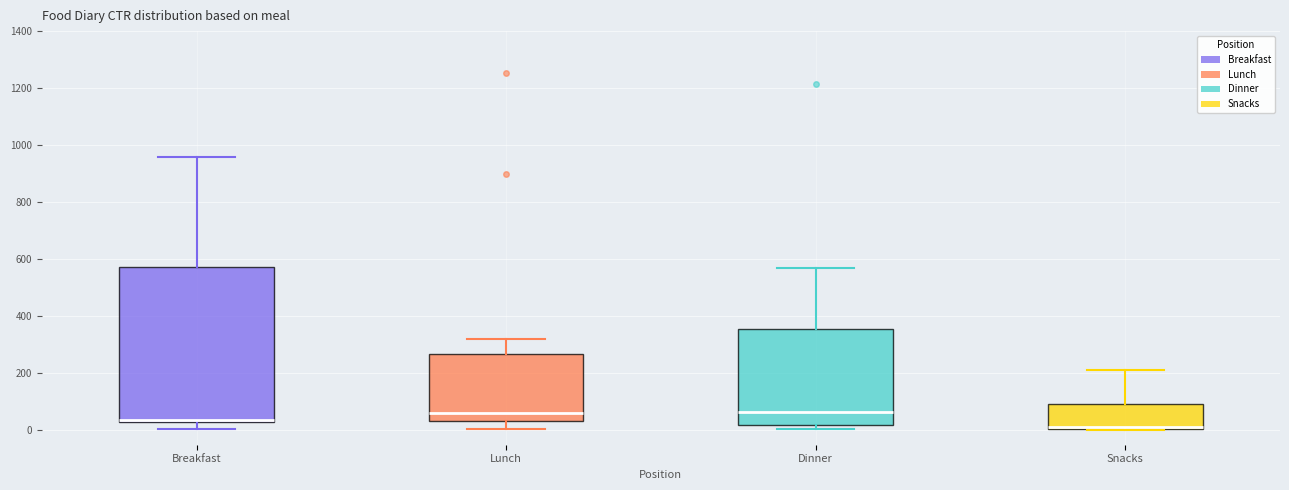

Which box is the tallest, from its lower edge to its upper edge?

Breakfast